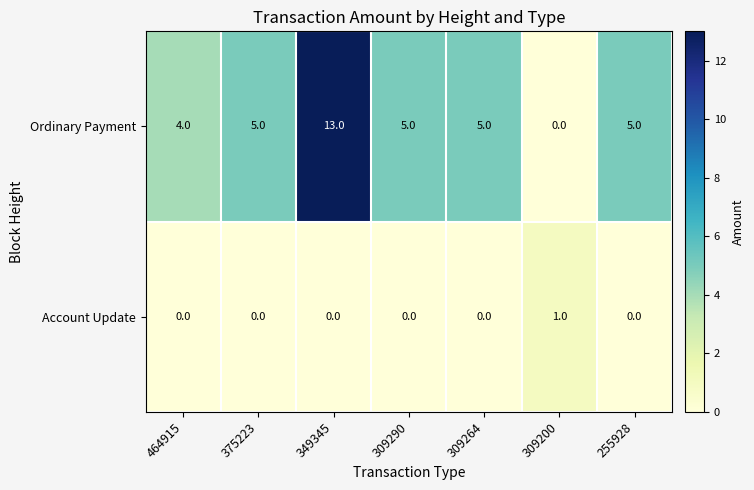

Count the number of data series in this chart.

2